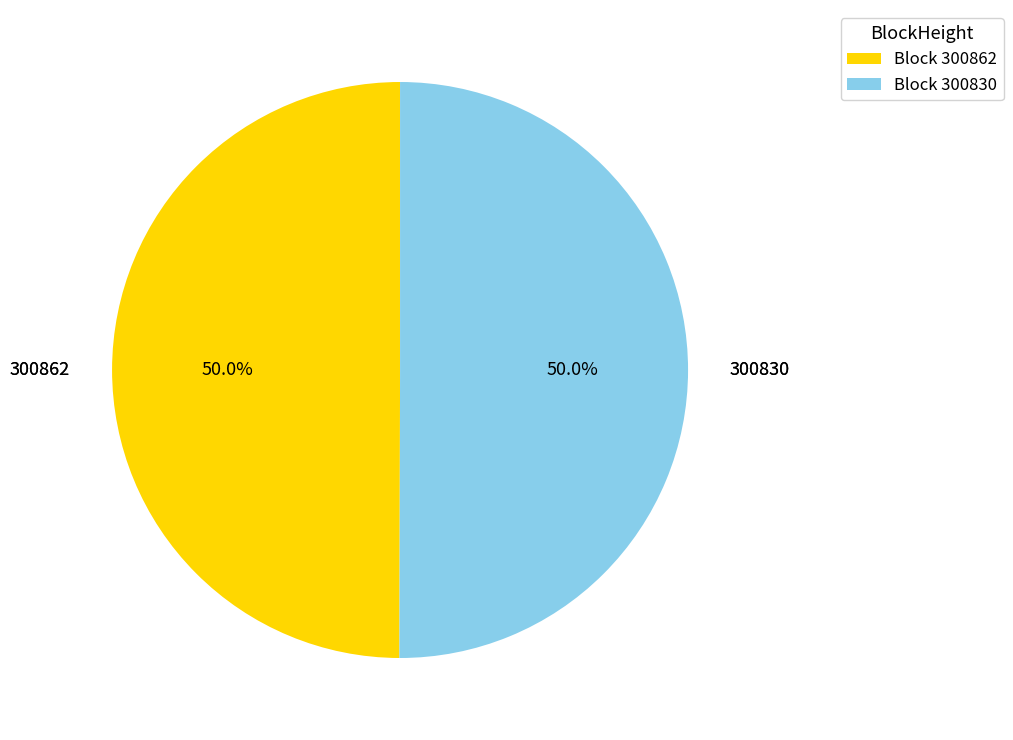

Count the number of slices in the pie.

2